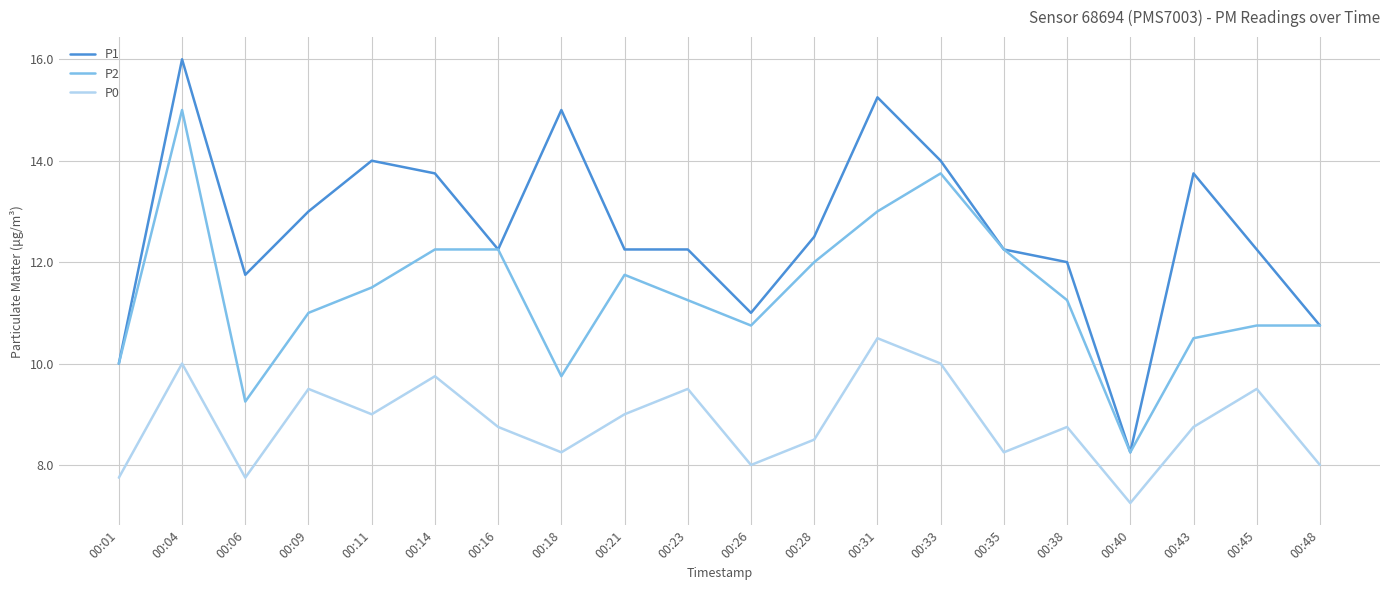

Which series has the widest spread of values?

P1